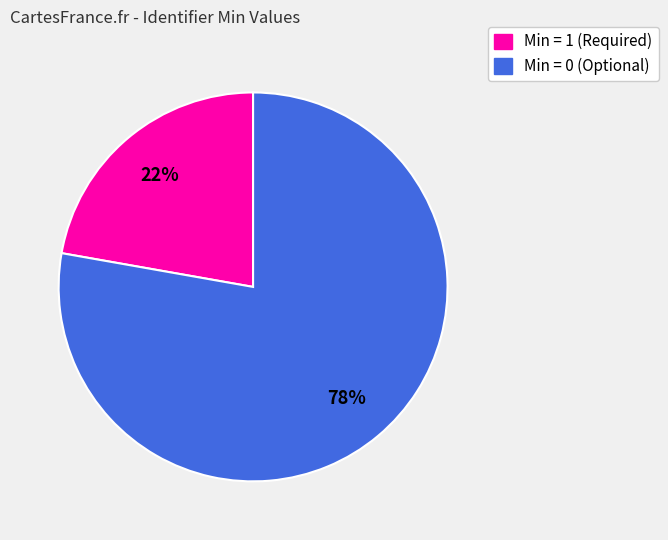

How many slices are in this pie chart?

2